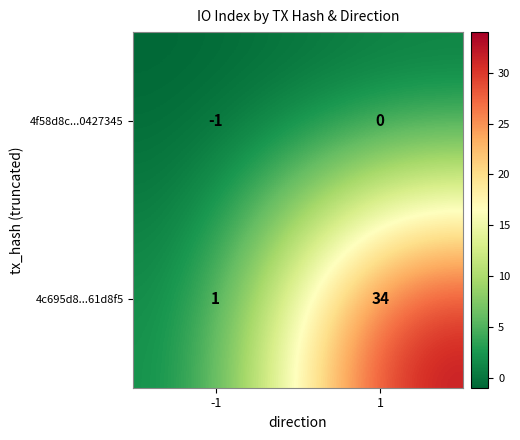

At which category does the chart reach its peak across all series?

1